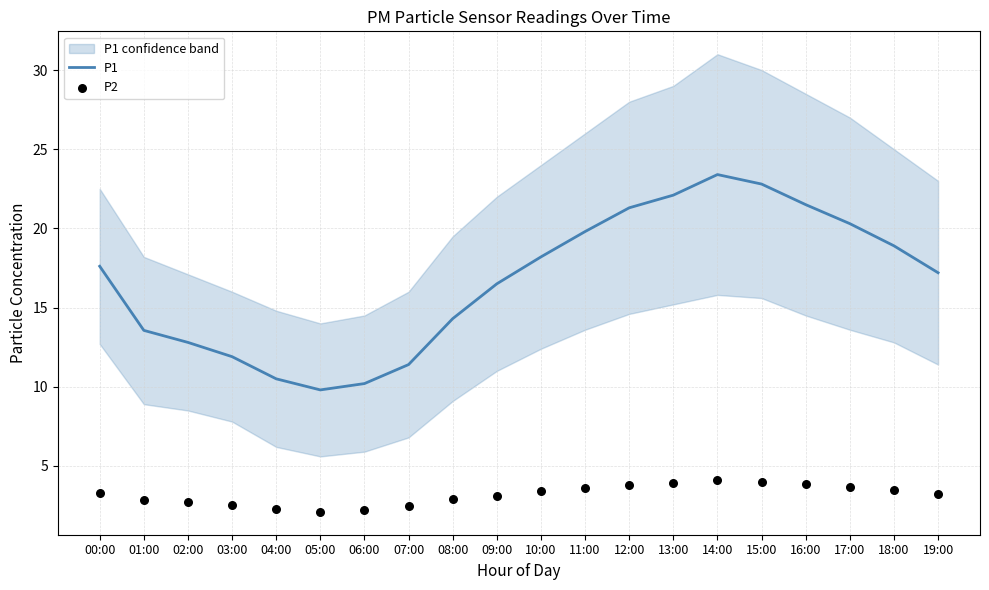

Which series reaches the maximum Y coordinate?

P1